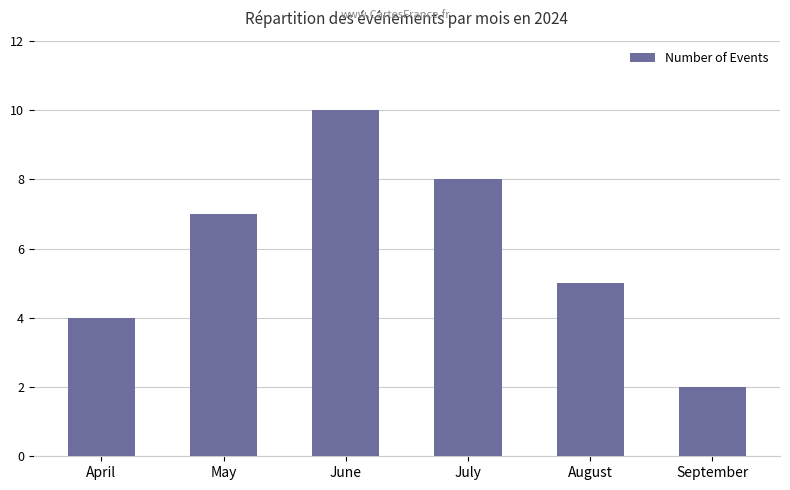

Reading left to right, transcribe all the data shown in this chart.

April=4	May=7	June=10	July=8	August=5	September=2